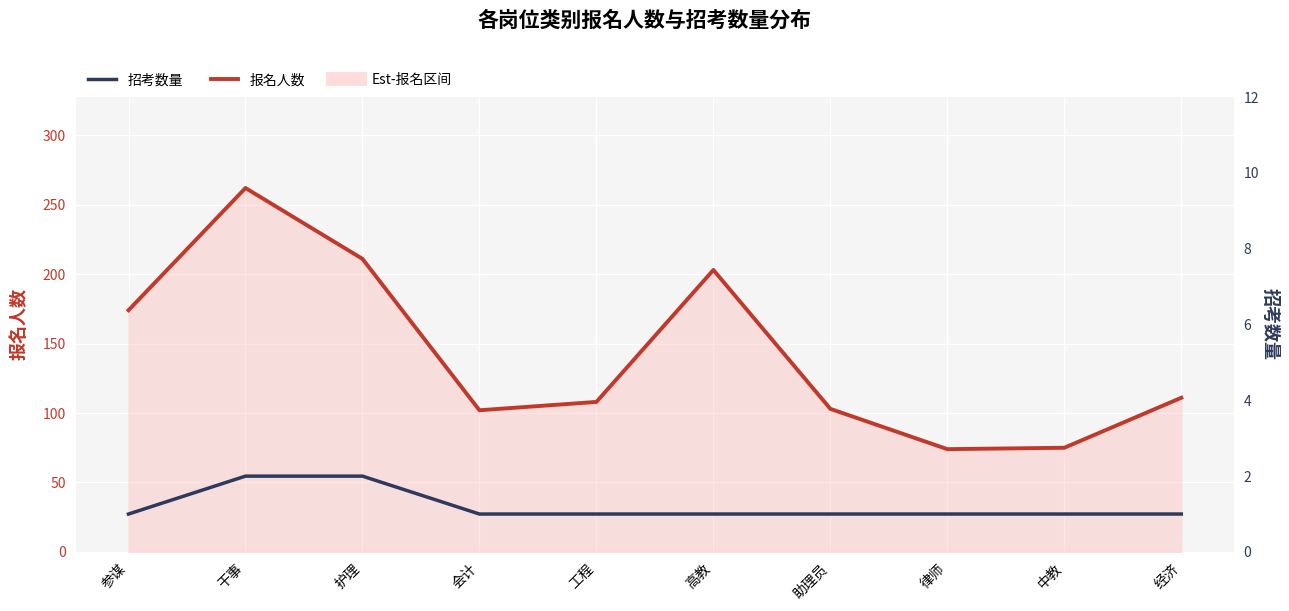

How many data points in 报名人数 are above 111?

4